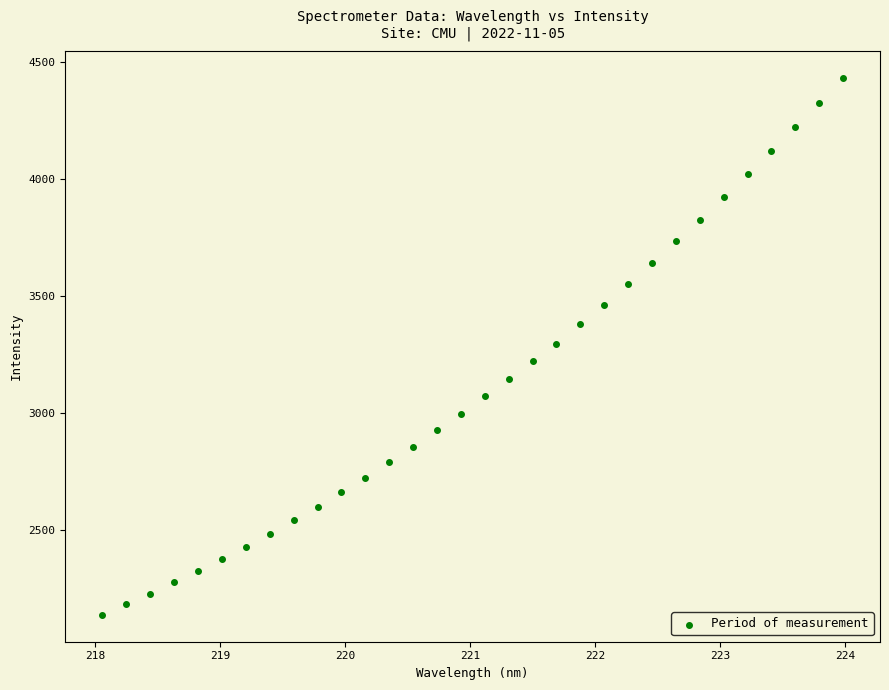

What is the range of Y values (max minus min)?

2294.2